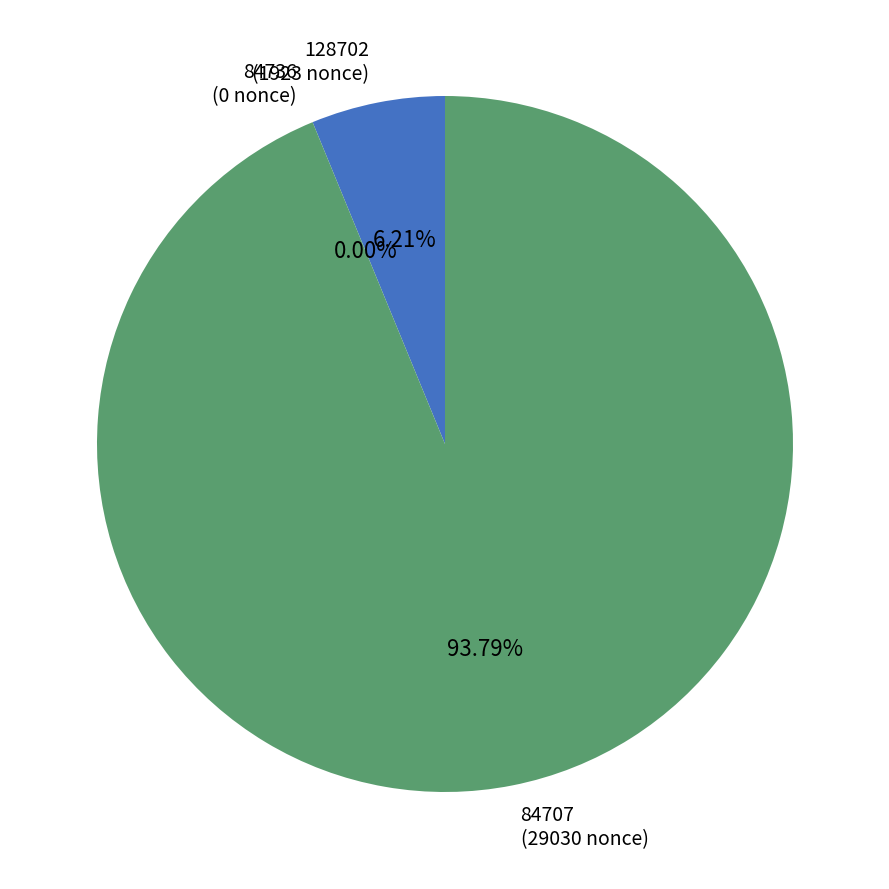

What is the change in value from 84736 to 84707?

+29030